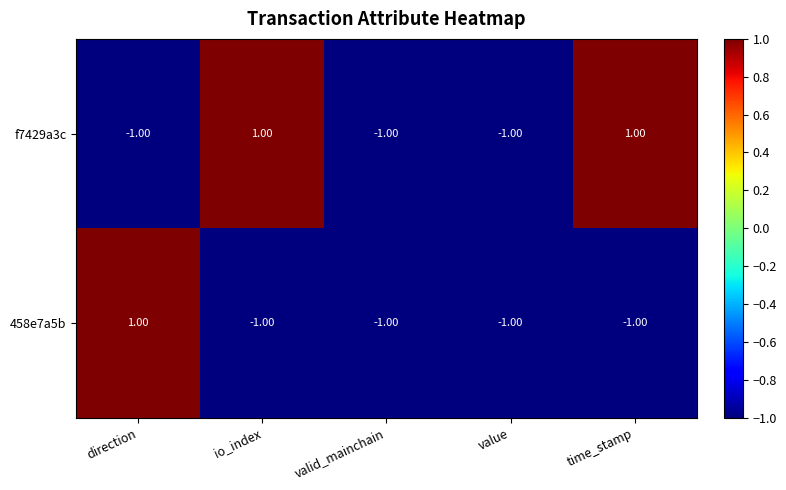

Which series has the largest total across all categories?

f7429a3c